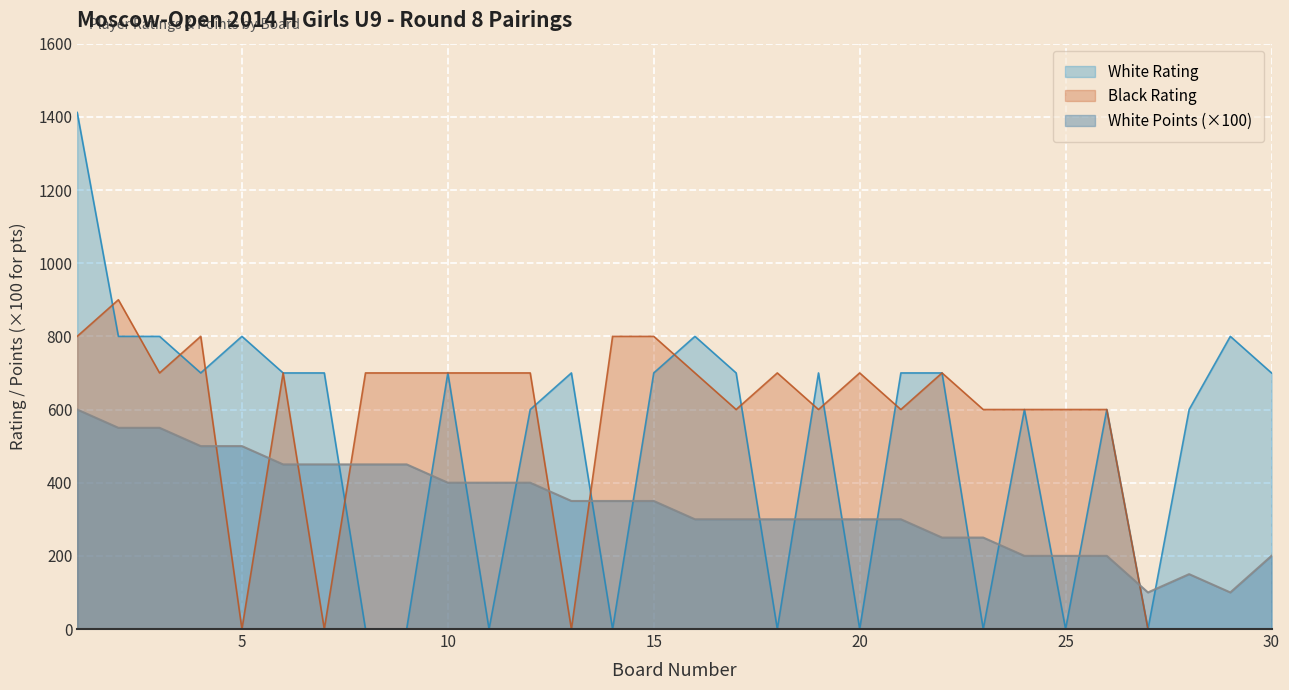

At which category does the chart reach its peak across all series?

1